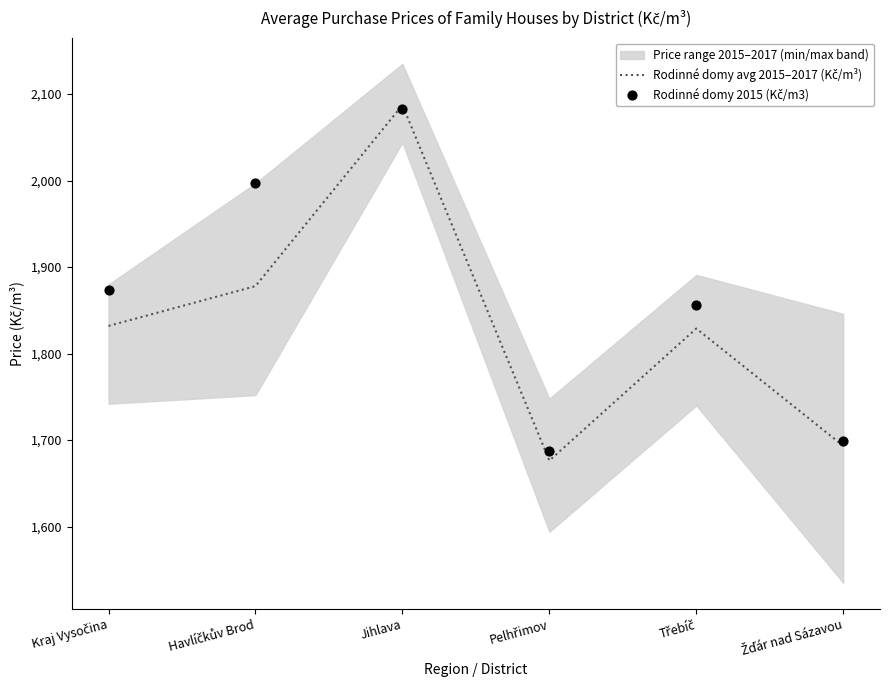

At how many categories does at least one series exceed 1721?

4